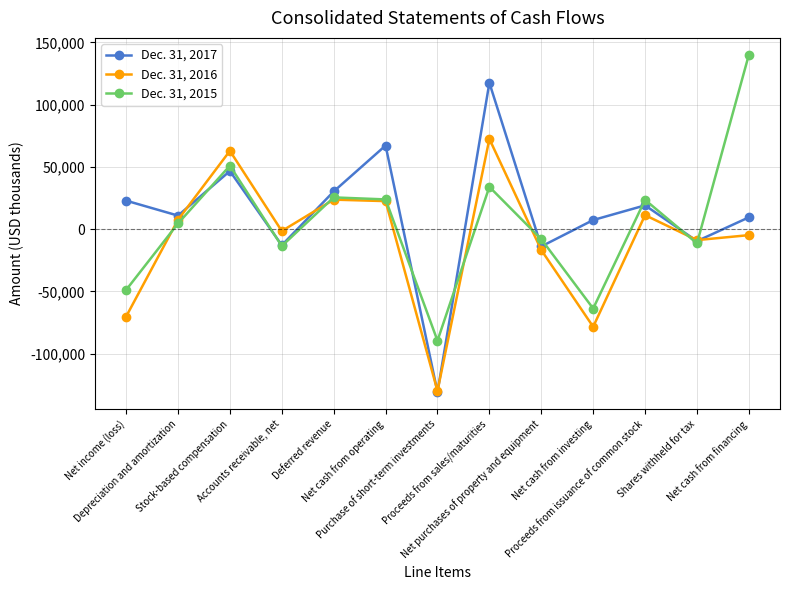

Which series has the largest range (max minus min)?

Dec. 31, 2017